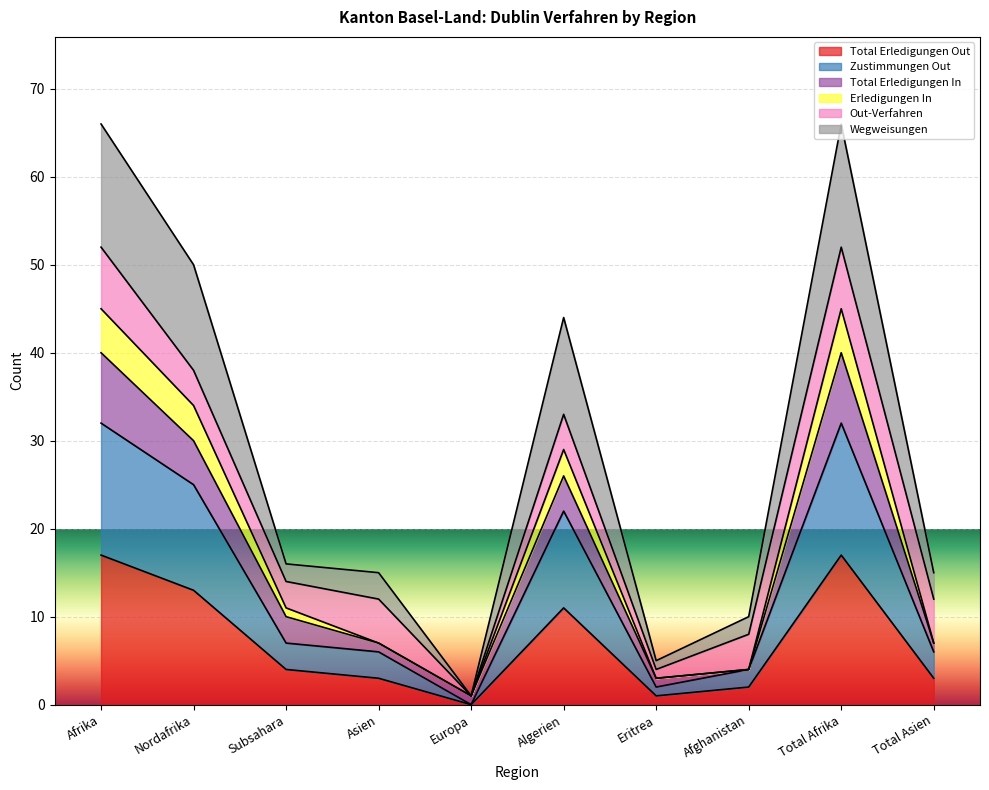

How many lines are shown in the chart?

6